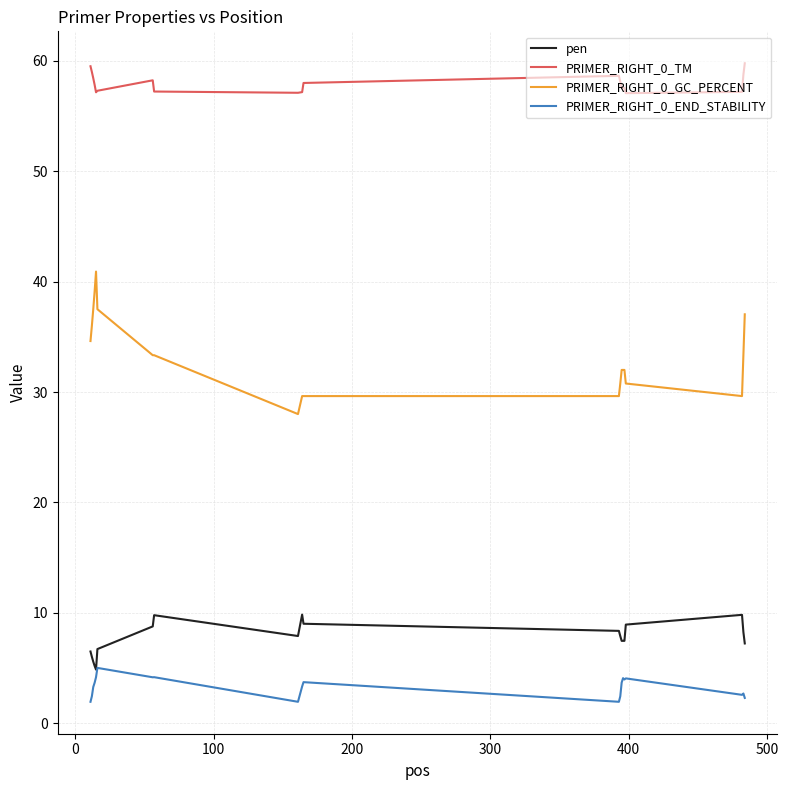

Which series has the widest spread of values?

PRIMER_RIGHT_0_GC_PERCENT